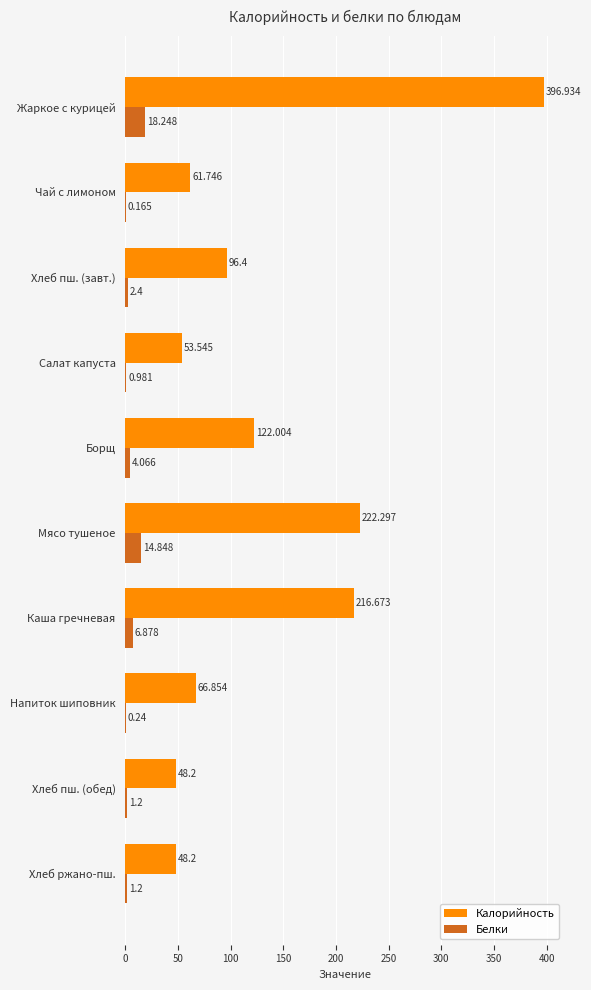

At which category is the sum across all series the highest?

Жаркое с курицей